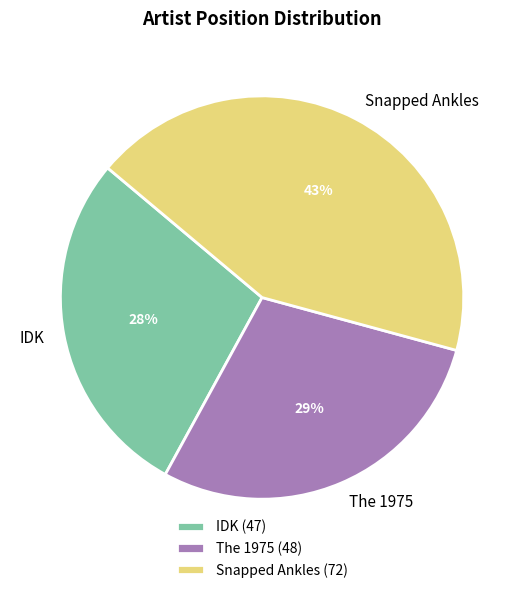

Approximately how many times larger is the value at IDK compared to Snapped Ankles?

0.7